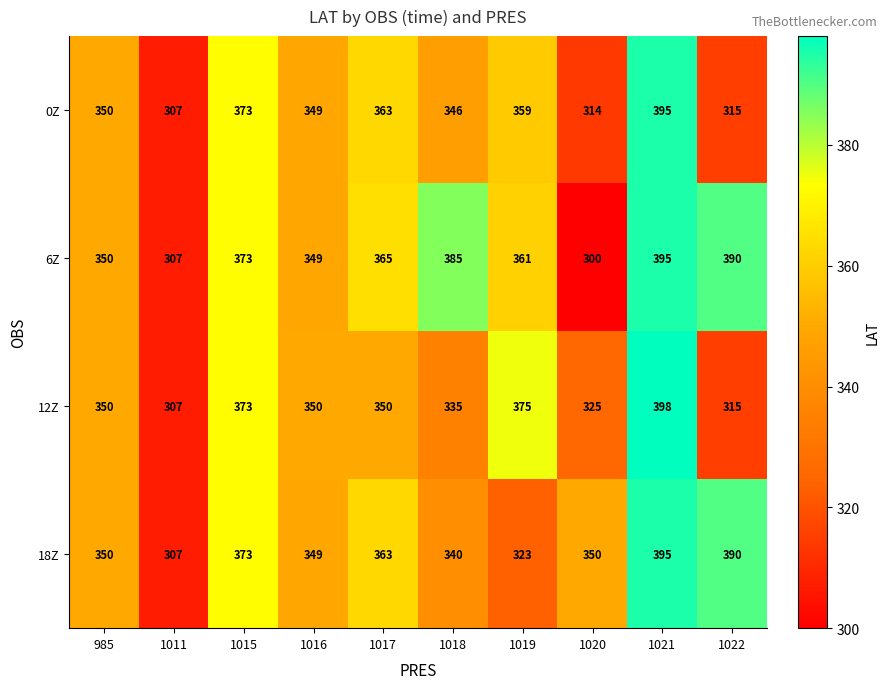

At 1018, list the series in order from largest to smallest.

6Z, 0Z, 18Z, 12Z